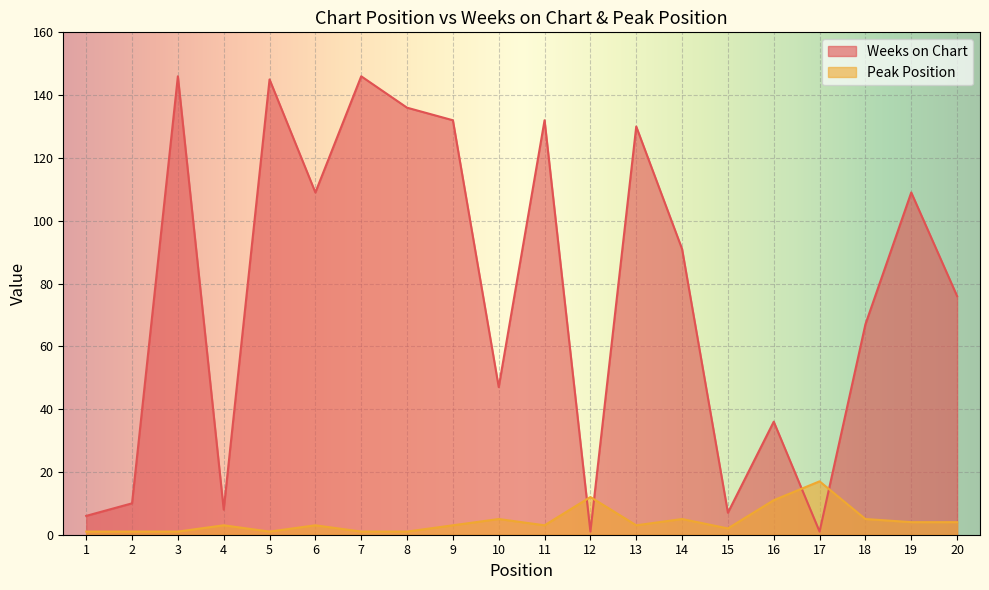

What is the value of the Weeks on Chart point at the 2nd from the left?

10